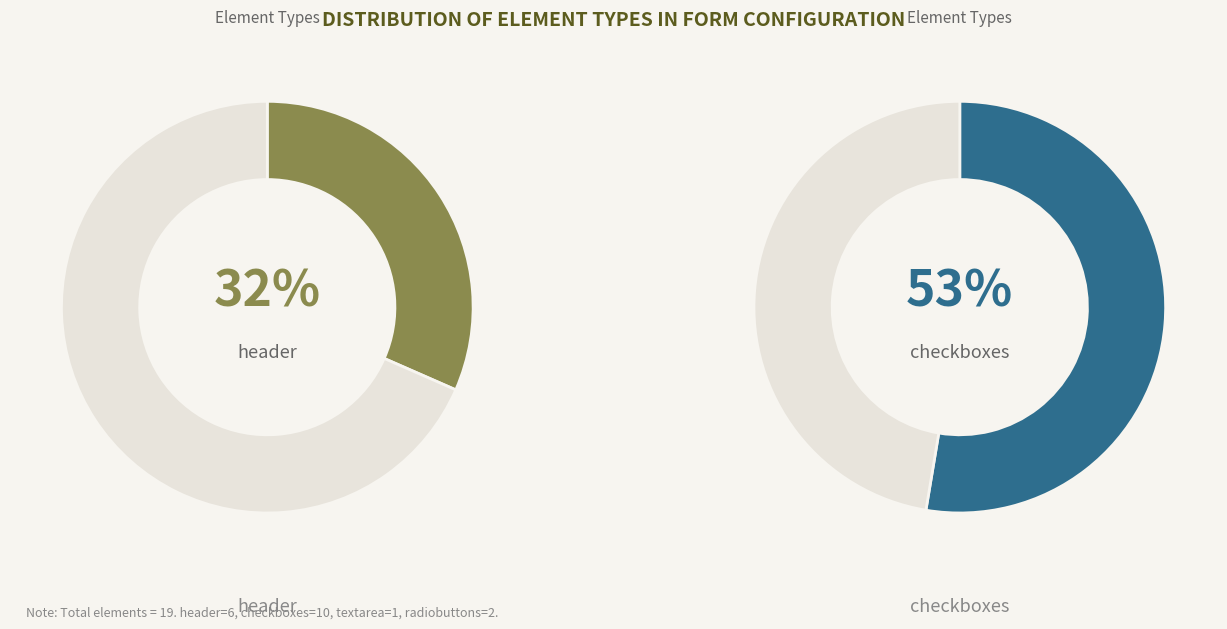

What percentage is NOT represented by textarea?

94.7%